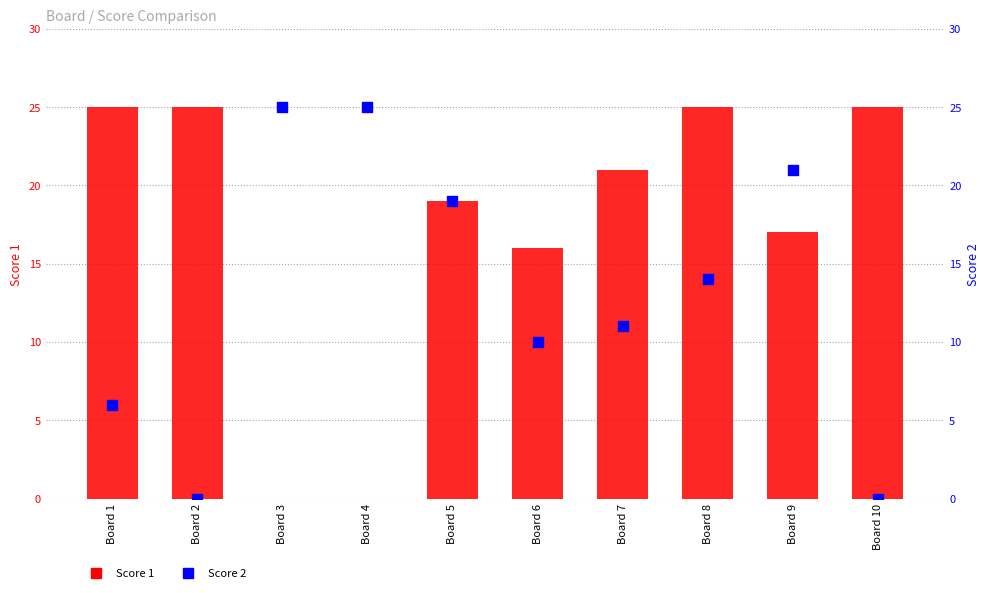

Which series has the largest total across all categories?

Score 1